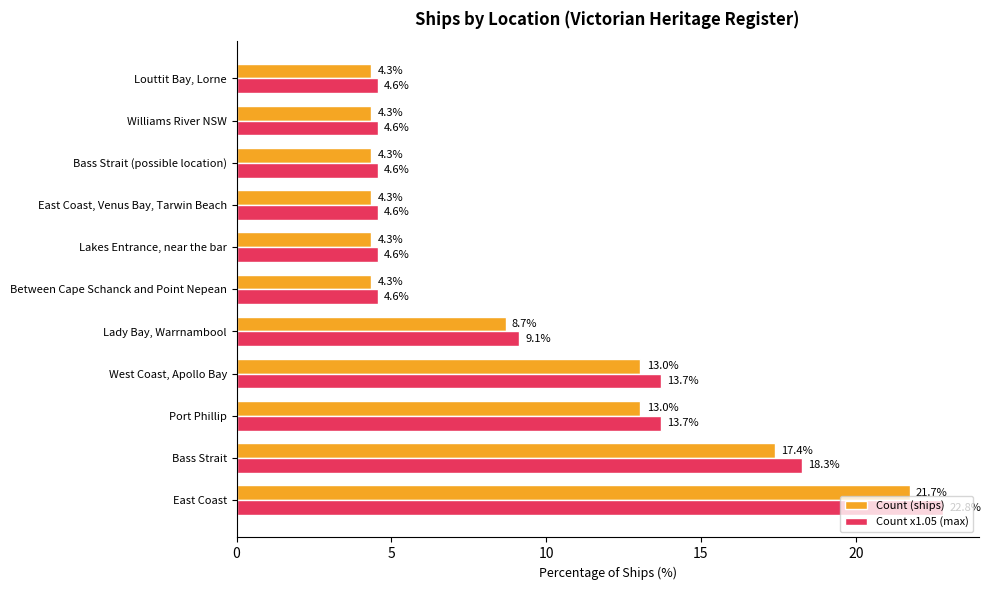

Read the Count x1.05 (max) value at Between Cape Schanck and Point Nepean.

4.6